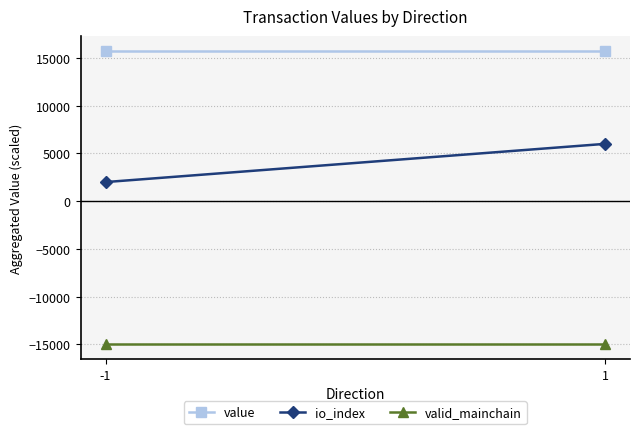

What is the minimum value for io_index?

2000.0